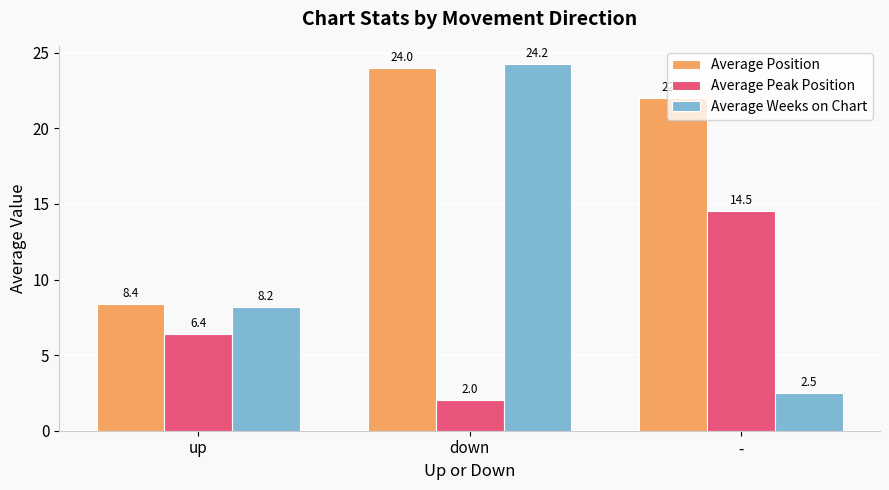

What is the difference between the highest and lowest values at up?

2.0